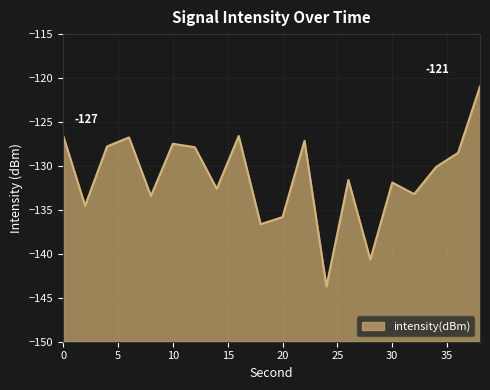

The value at 14 is -233.1. True or false?

False